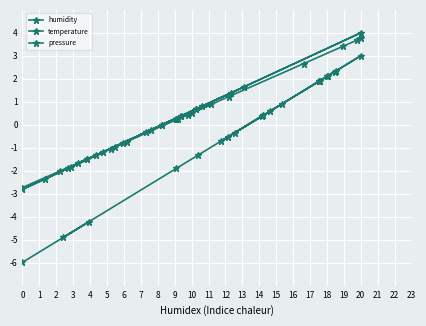

At how many categories does at least one series exceed 3?

4